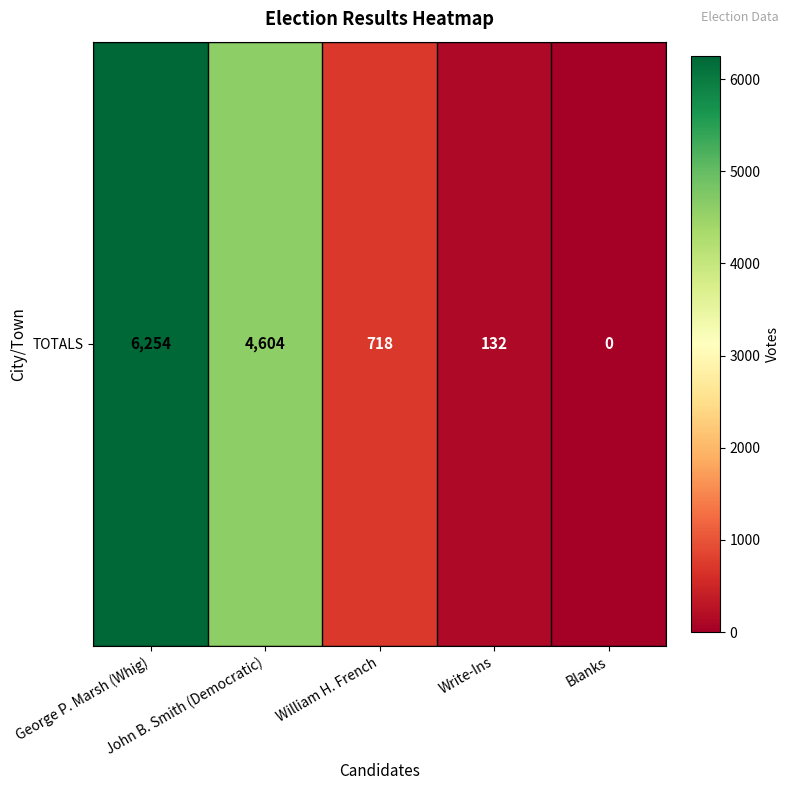

What is the ratio of the value at John B. Smith (Democratic) to the value at William H. French?

6.4